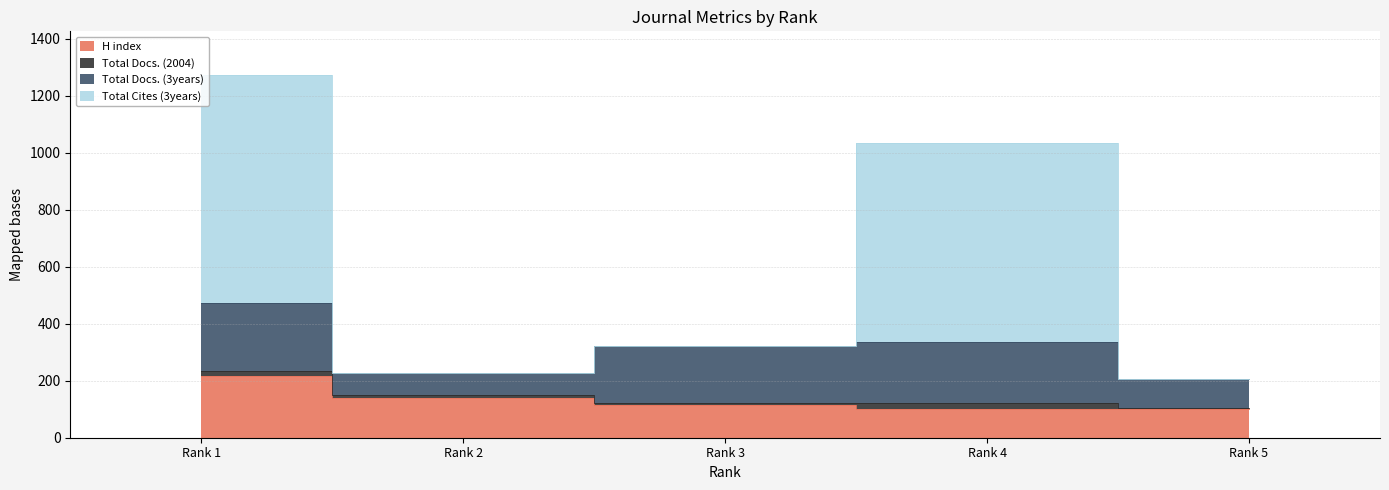

How many data points in Total Cites (3years) are less than 321?

2